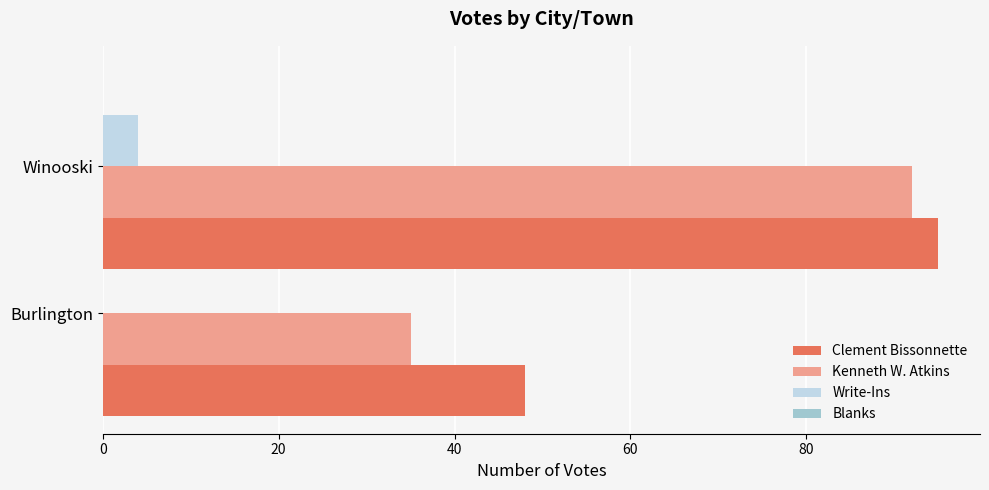

At which label is Clement Bissonnette closest to 71?

Burlington